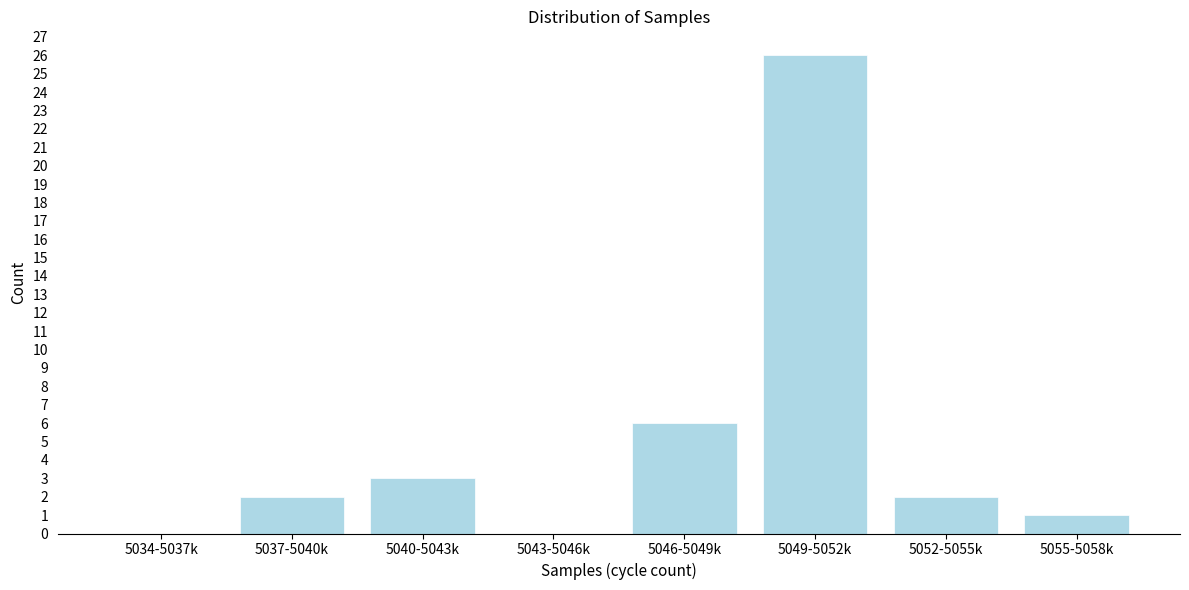

Reading left to right, list all the values displayed in this chart.

5034-5037k=0	5037-5040k=2	5040-5043k=3	5043-5046k=0	5046-5049k=6	5049-5052k=26	5052-5055k=2	5055-5058k=1